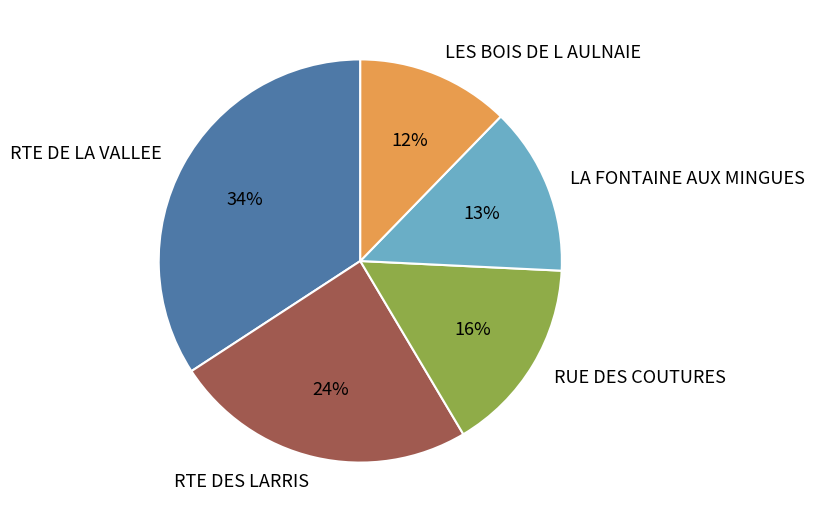

Is it true that RTE DES LARRIS is 24% of the pie?

True